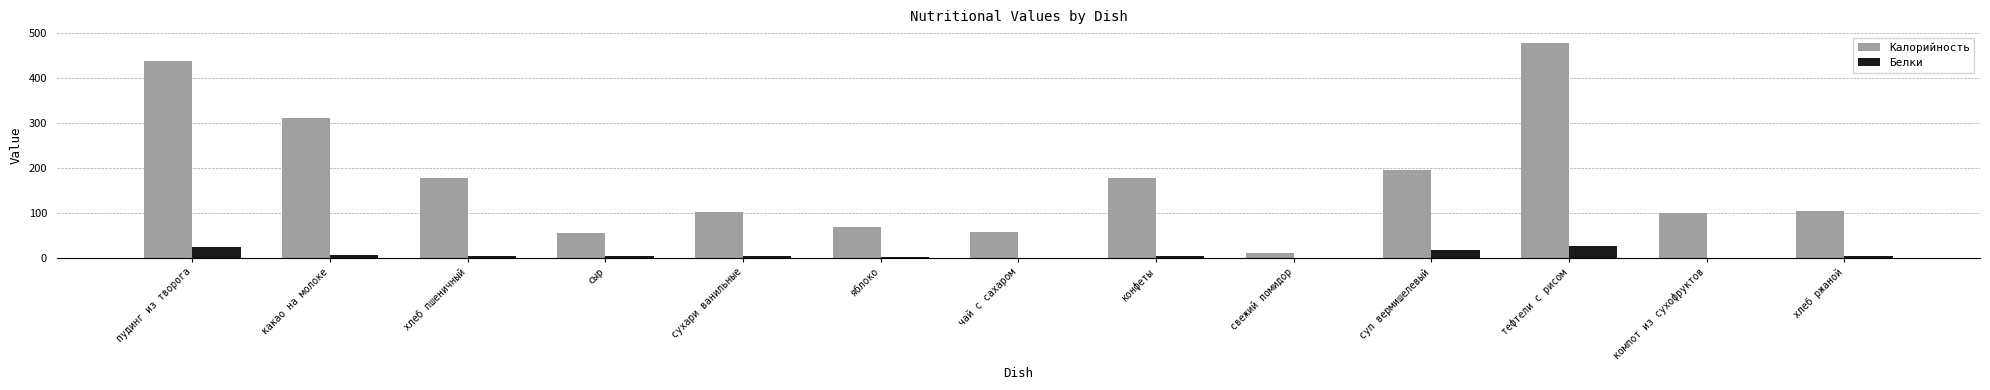

What is the average value of the Белки series?

7.1